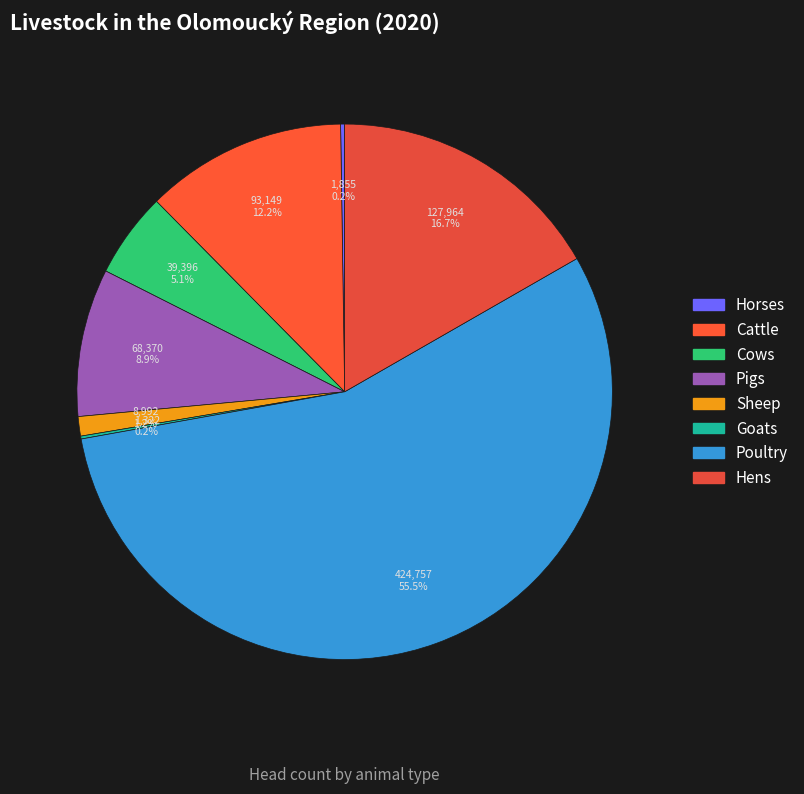

Combined, do Cattle and Horses account for over 50%?

No